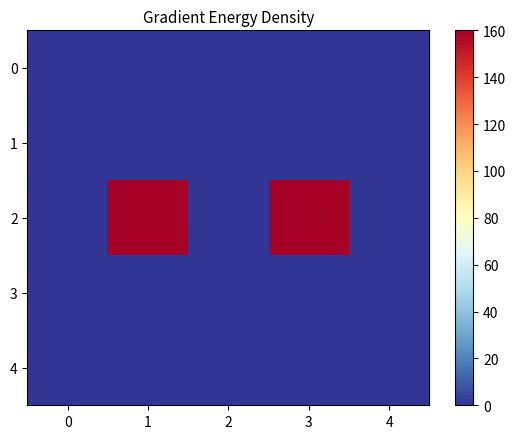

Between 1 and 3, which series saw the biggest shift?

row_2